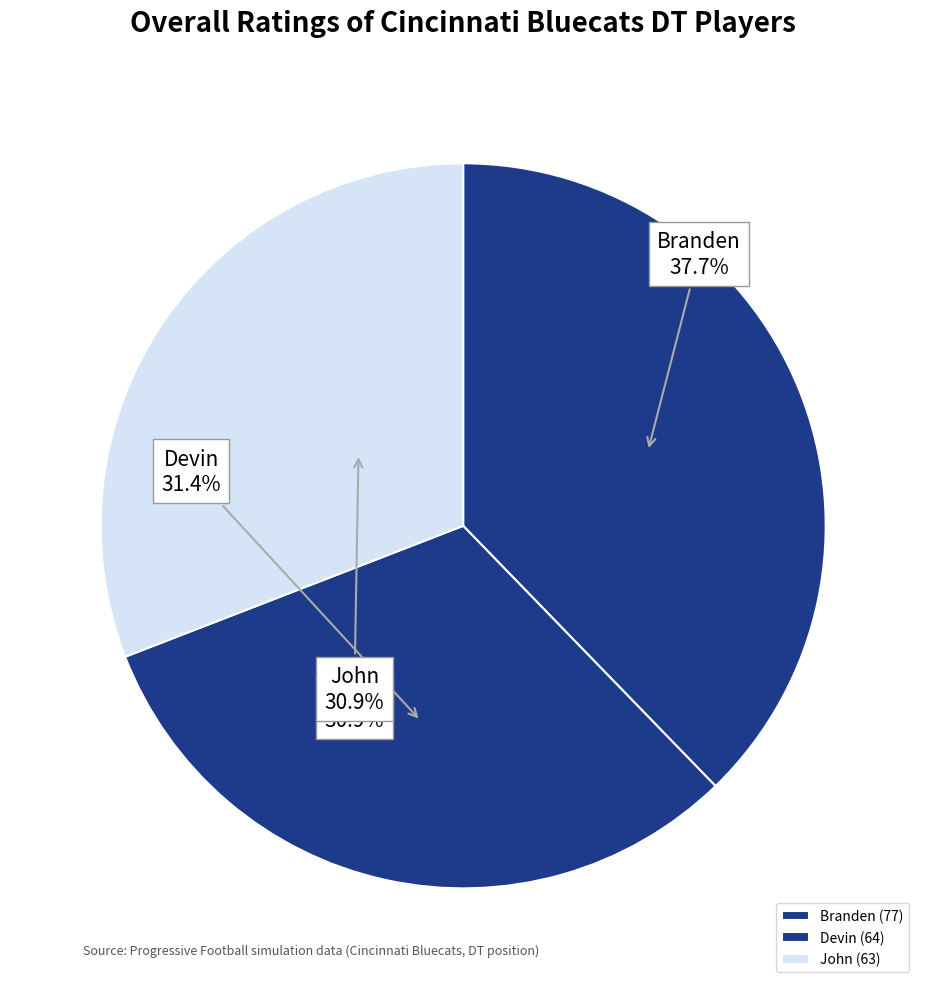

What is the total percentage of Branden and John?

68.6%